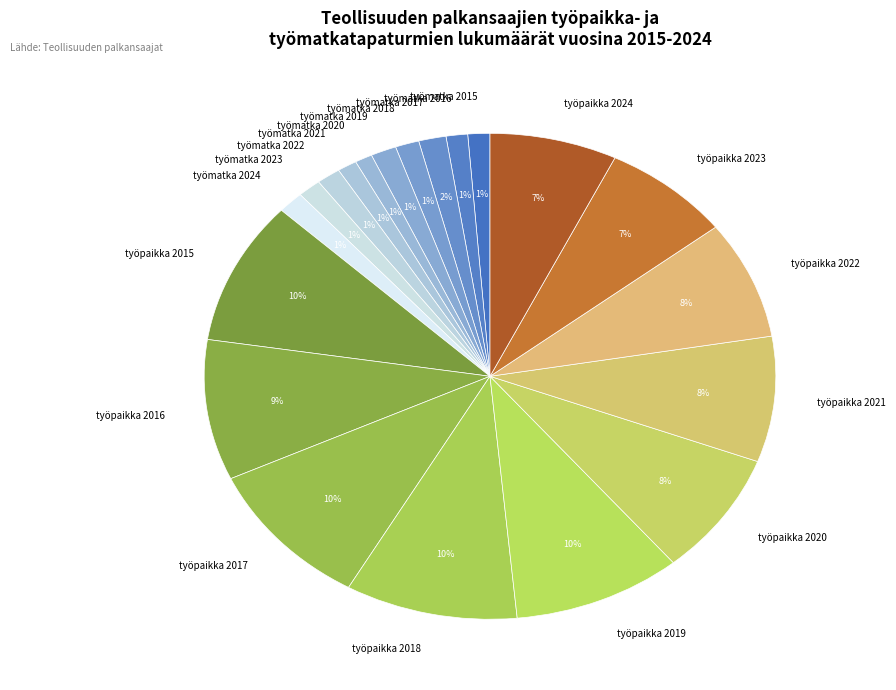

True or false: työmatka 2024 accounts for 1% of the total.

True